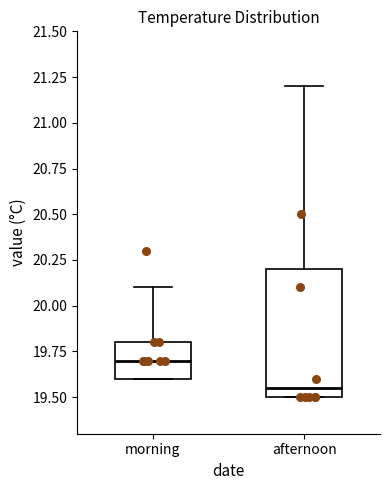

Where is the upper edge of the box for afternoon on the y-axis? The values are not printed on the chart, so give them approximately, as read against the axis.

20.20